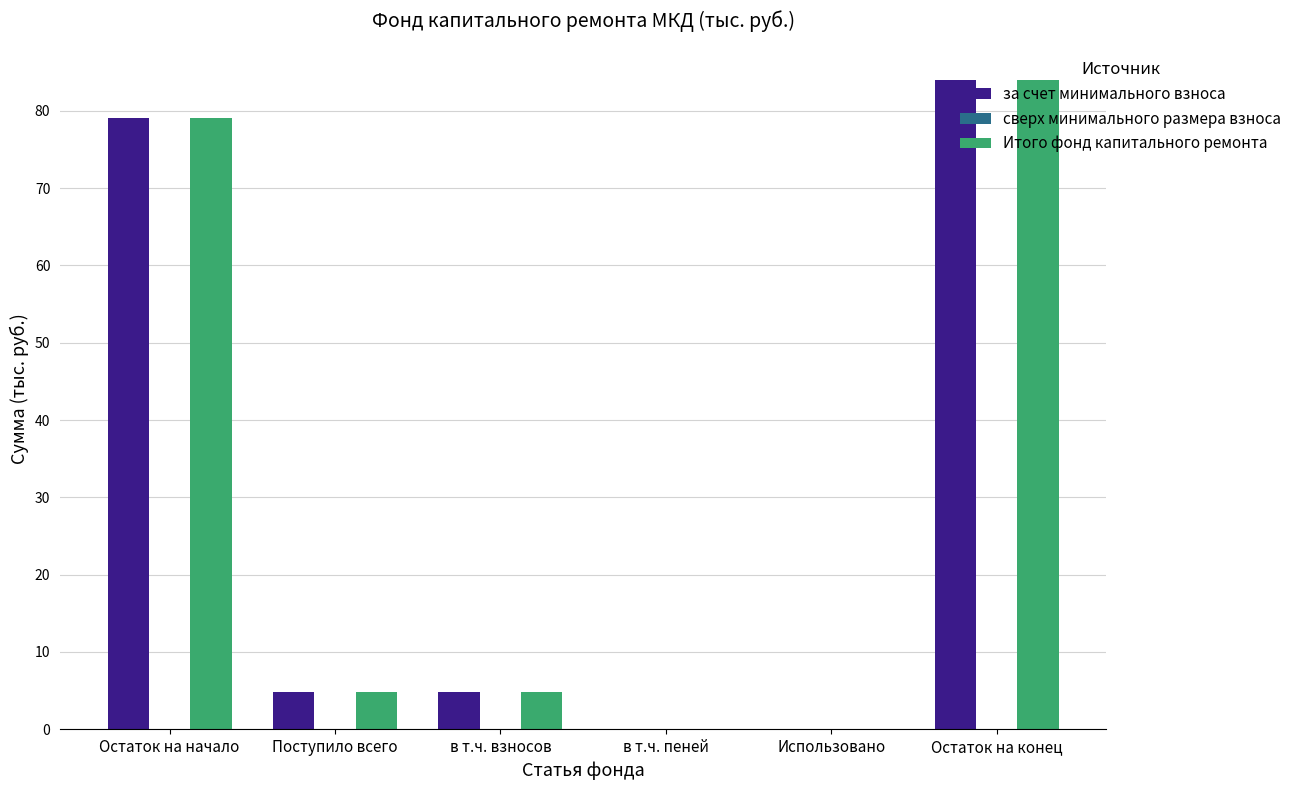

How many data points in за счет минимального взноса are above 4?

4